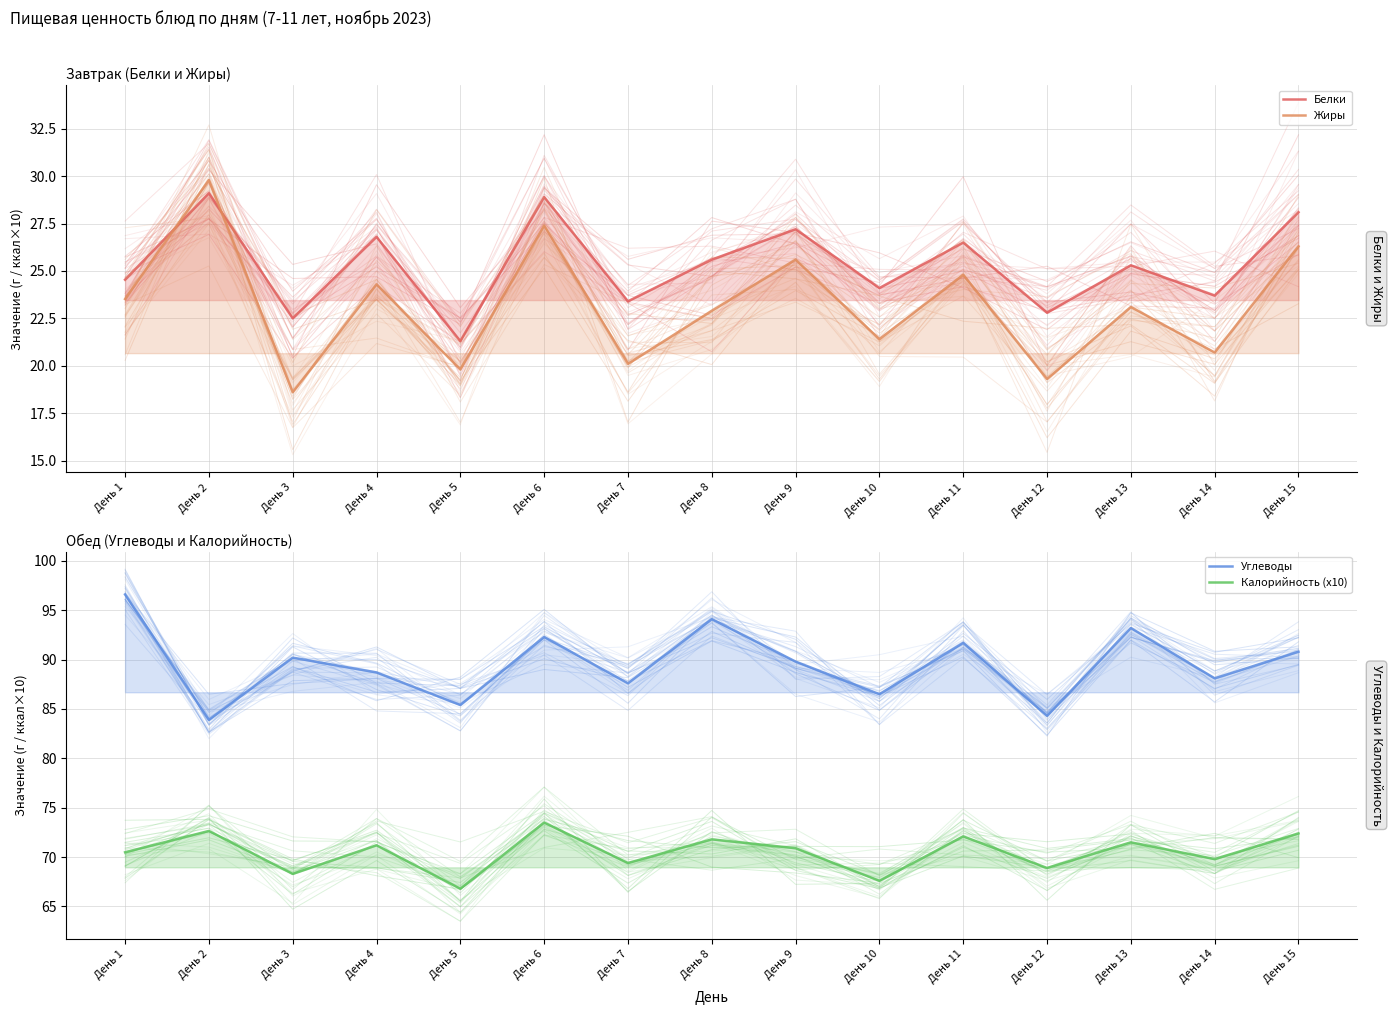

Is it true that Белки equals 20.1 at День 6?

False